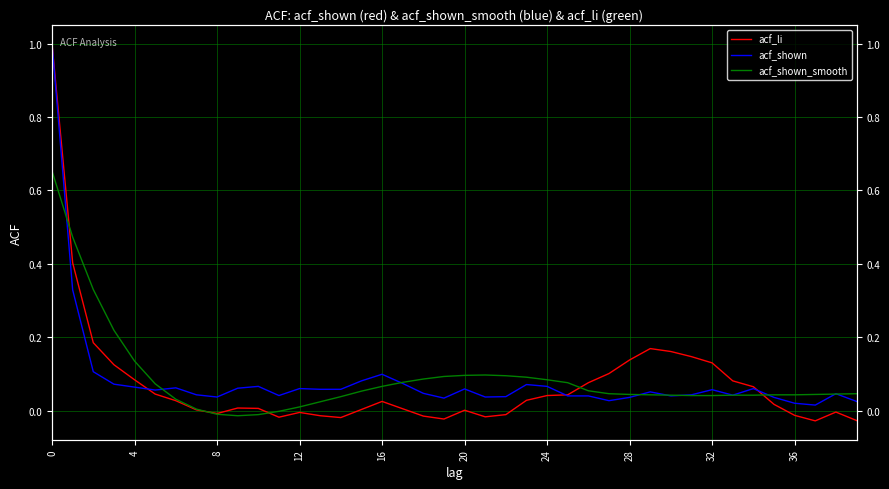

What is the difference between the maximum and minimum values in the acf_shown series?

1.0